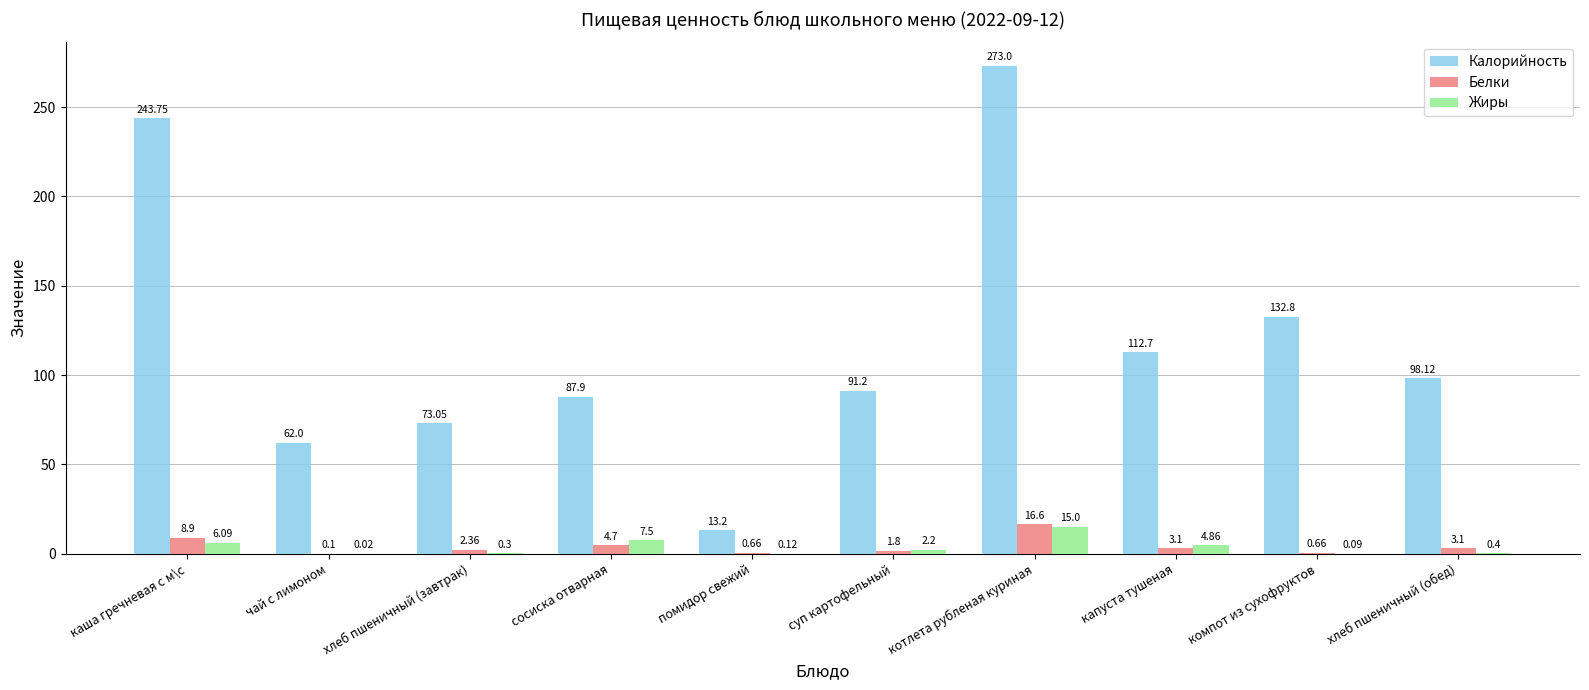

Which category has the highest value across all series?

котлета рубленая куриная